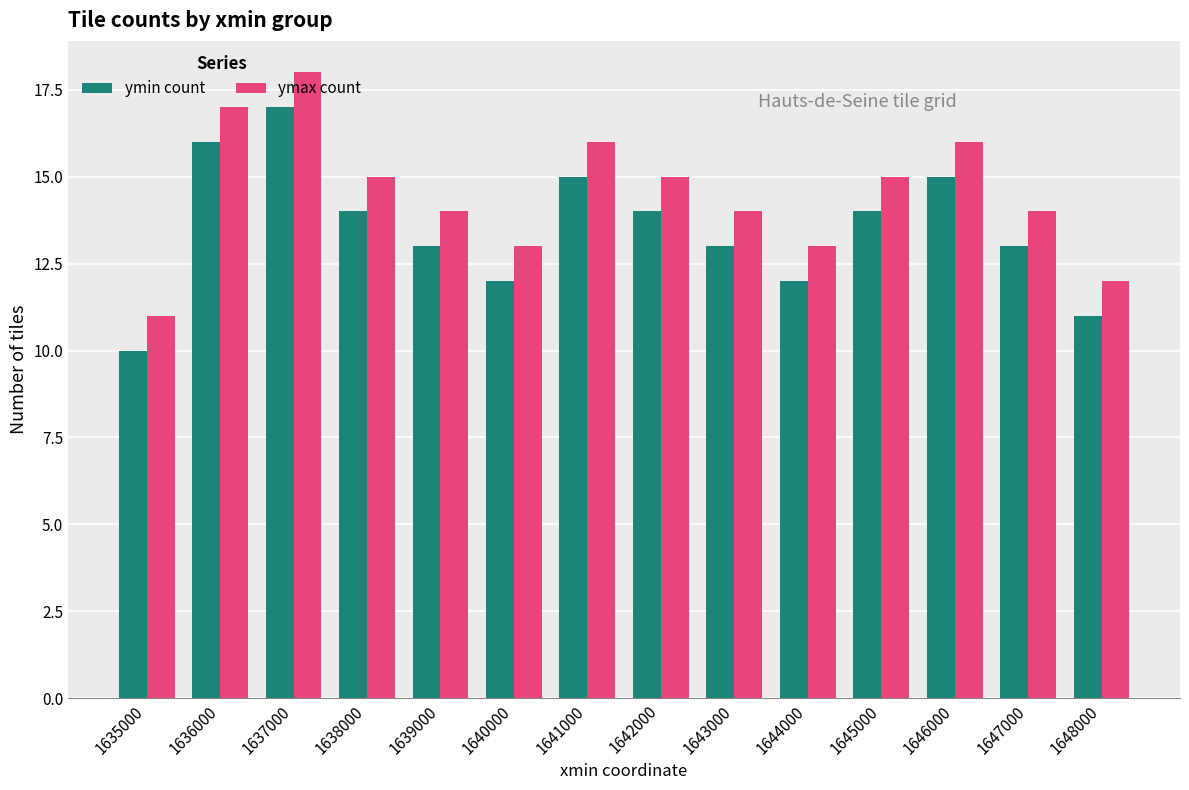

What is the spread (max minus min) of values at 1648000?

1